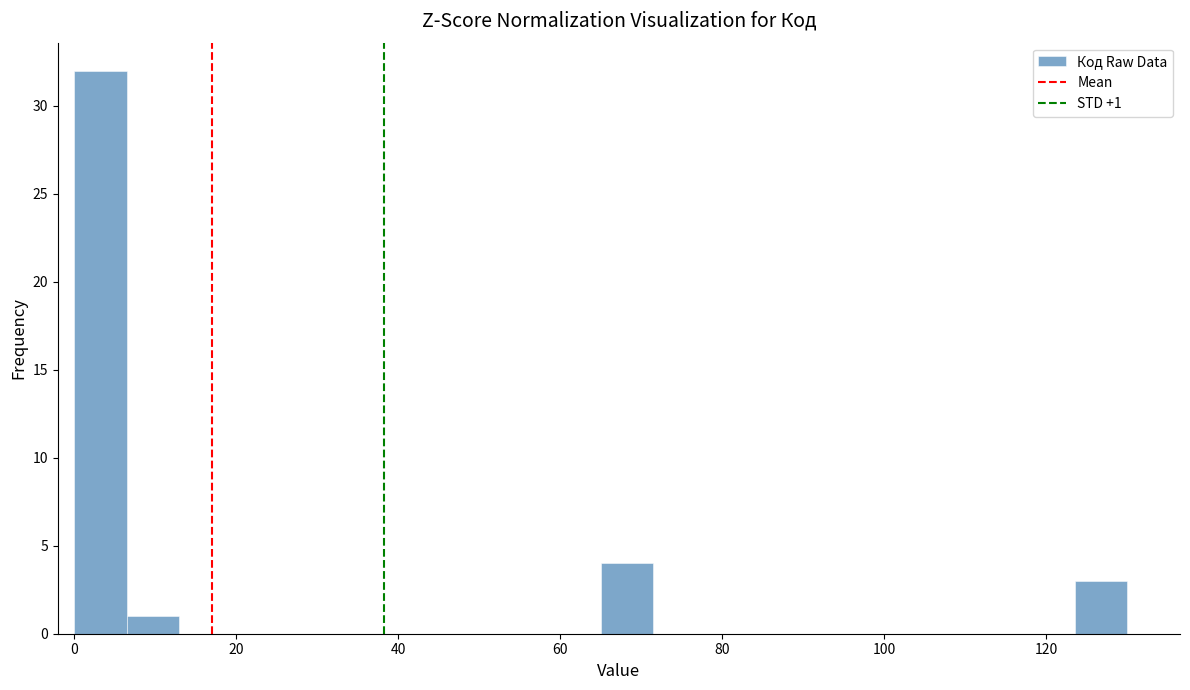

Around what value on the x-axis is the tallest bar? Give the approximate position of its centre, as read against the axis.

4